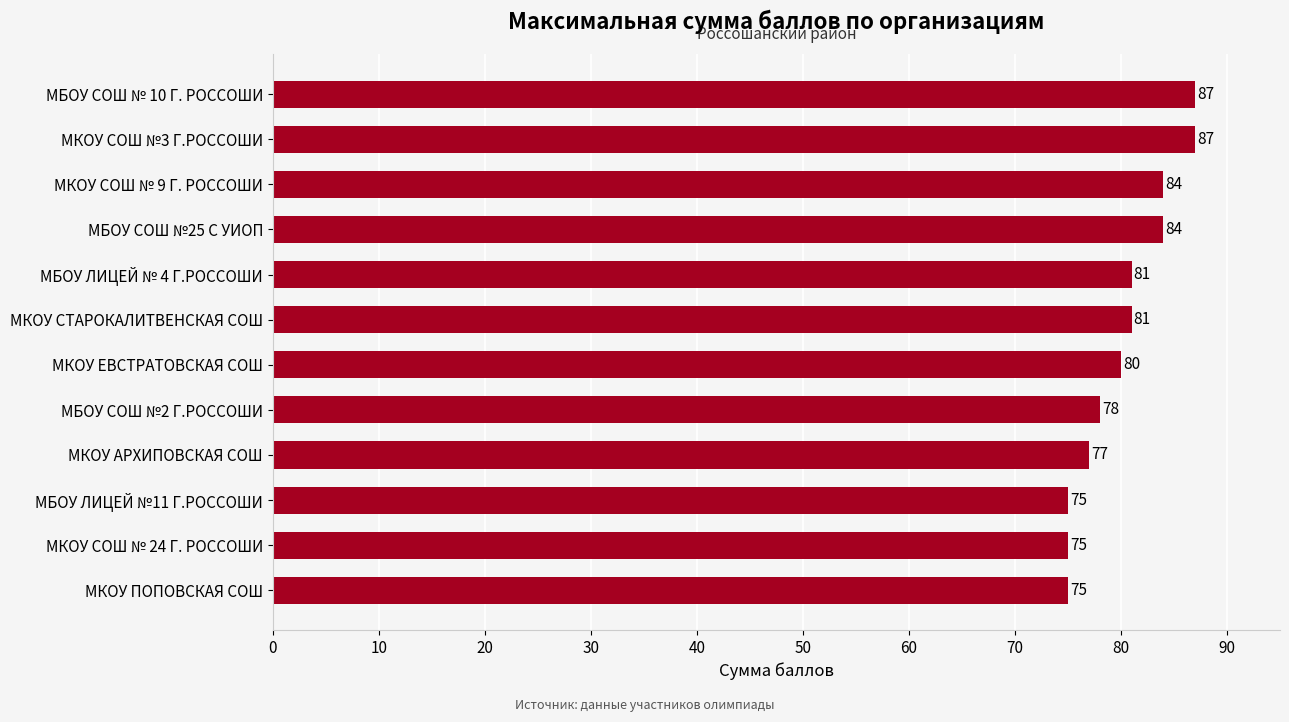

What is the difference between the second highest and minimum values?

12